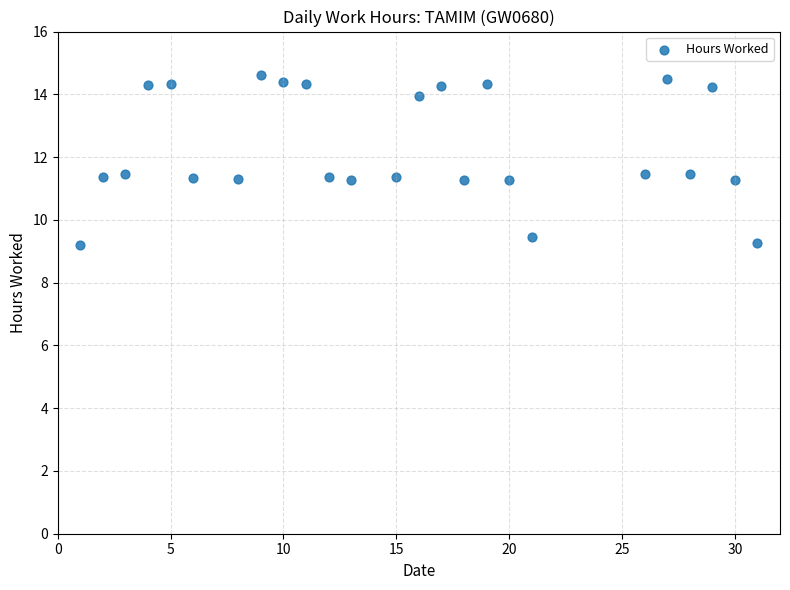

What is the range of Y values (max minus min)?

5.4